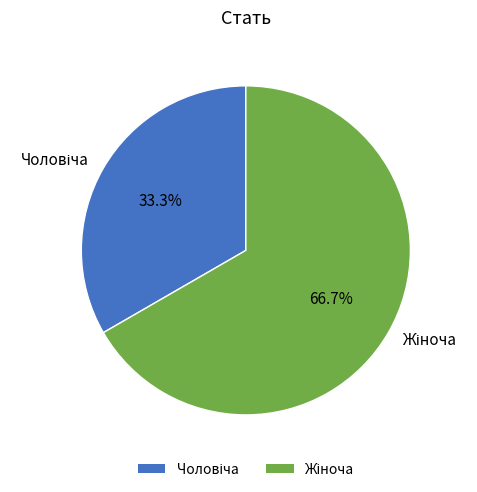

What is the largest slice in the pie chart?

Жіноча